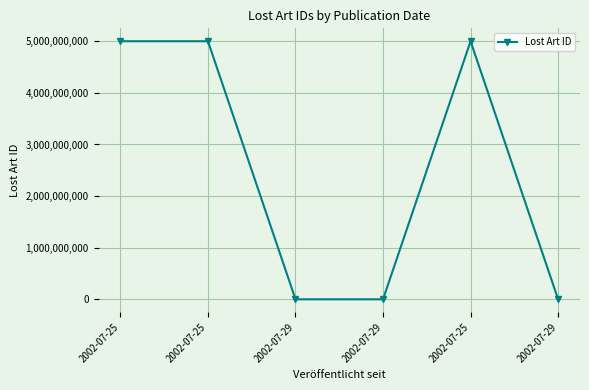

The value at 2002-07-29 is 263914. True or false?

True